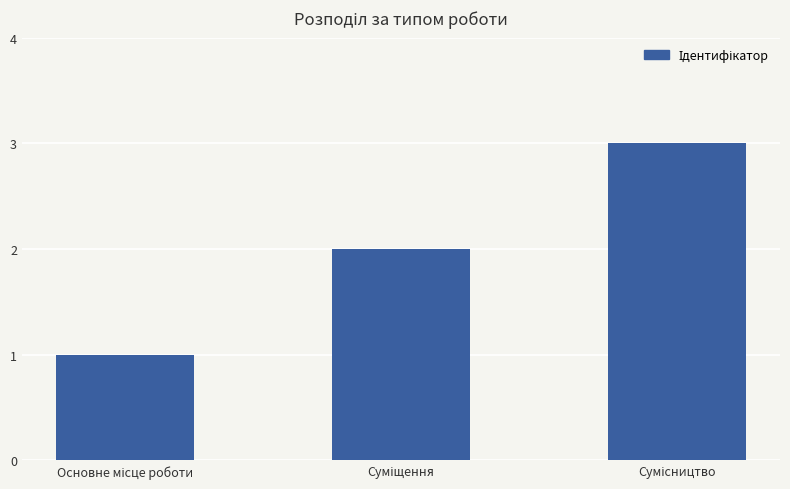

What is the sum of all values?

6